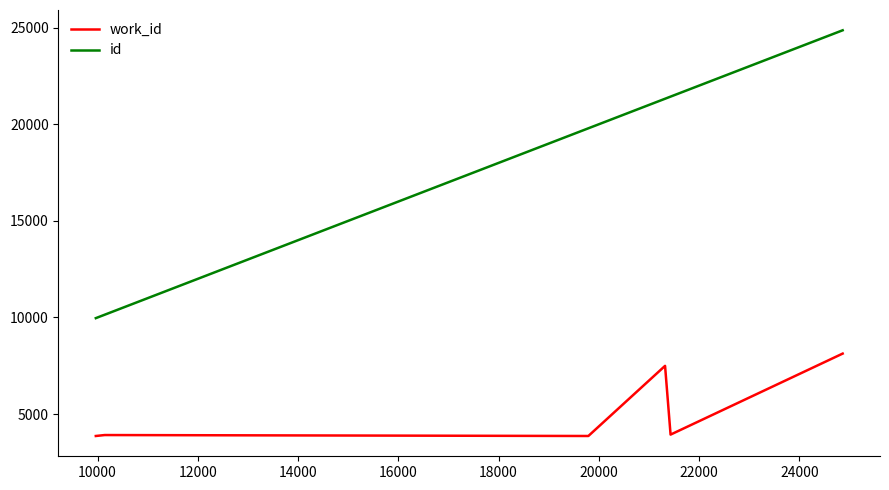

List the series in order of their overall mean, lowest first.

work_id, id